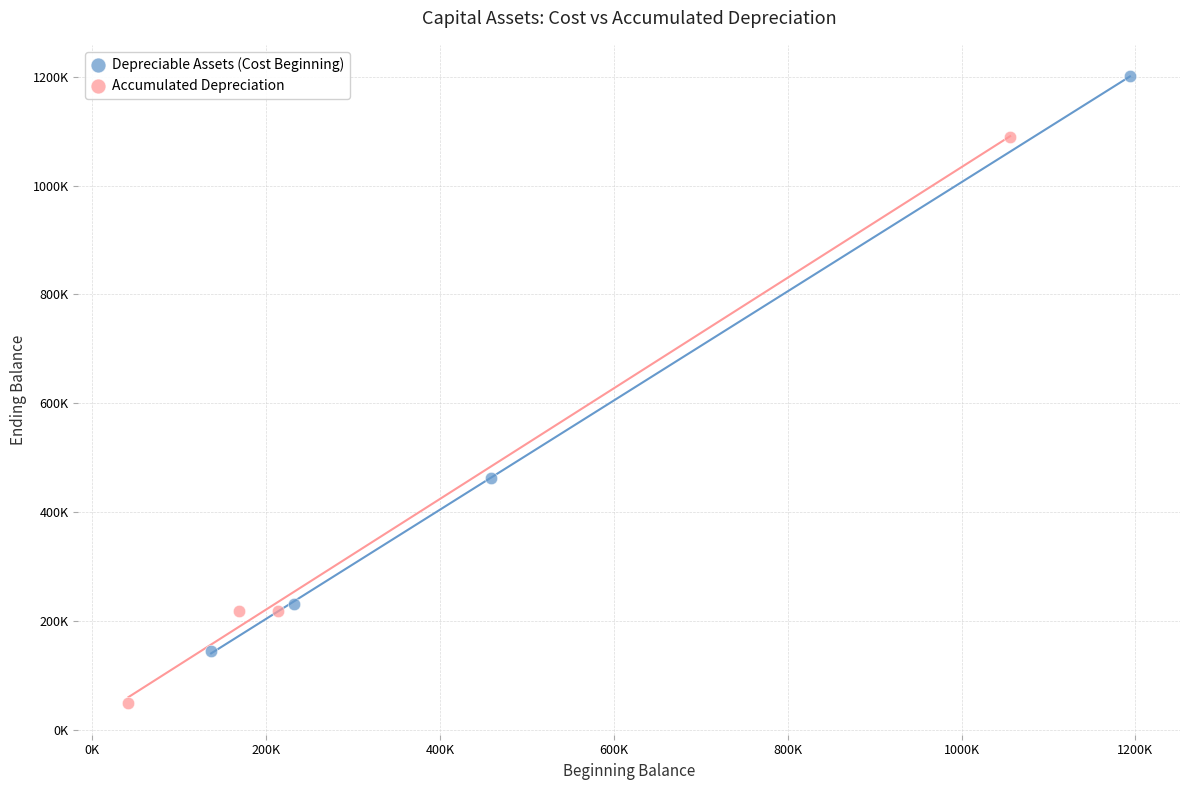

Which series has the largest Y range (max minus min)?

Depreciable Assets (Cost Beginning)